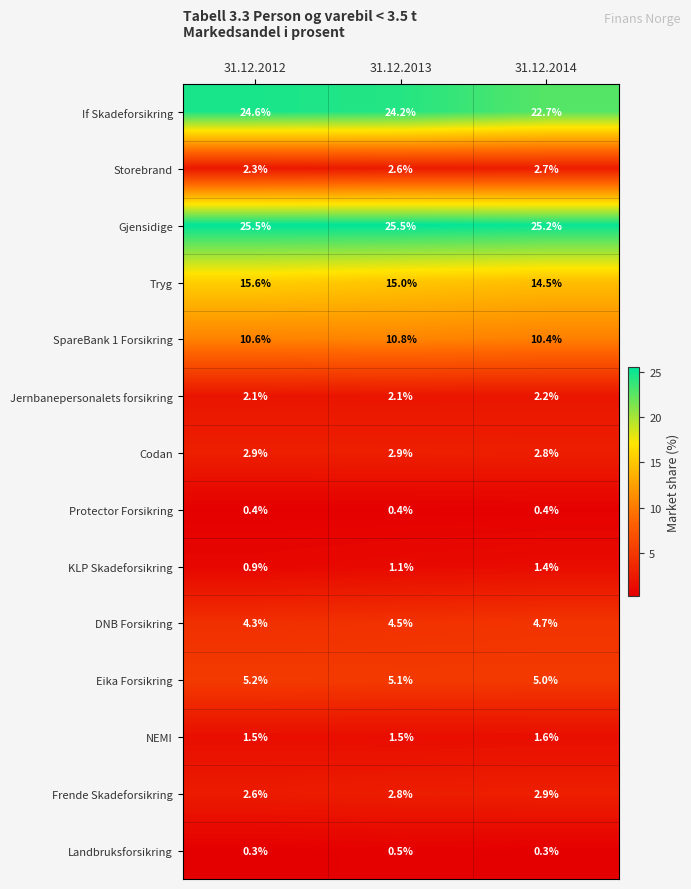

What is the difference between the Frende Skadeforsikring values at 31.12.2014 and 31.12.2012?

0.3